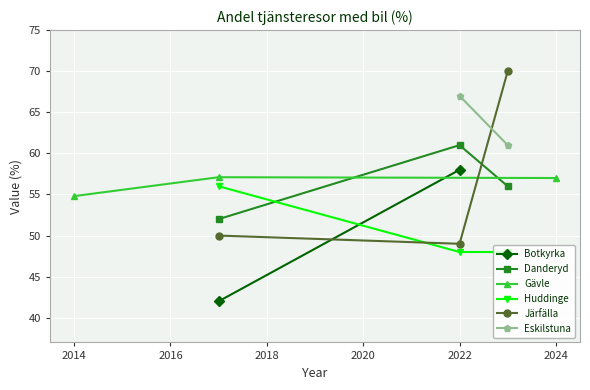

What is the highest value of the Järfälla series?

70